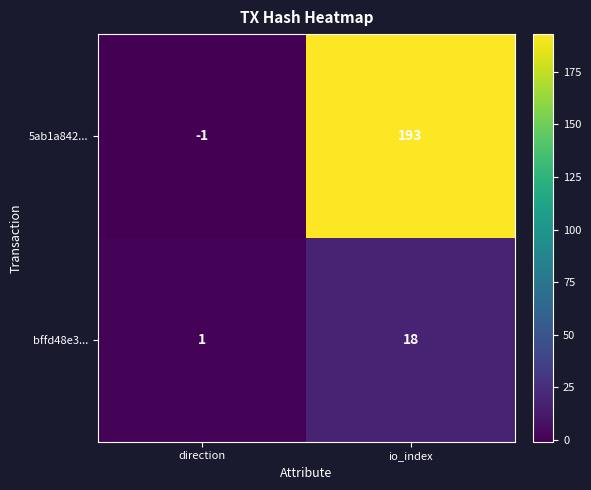

Reading left to right, extract all data points from this chart.

5ab1a842...: -1	193
bffd48e3...: 1	18